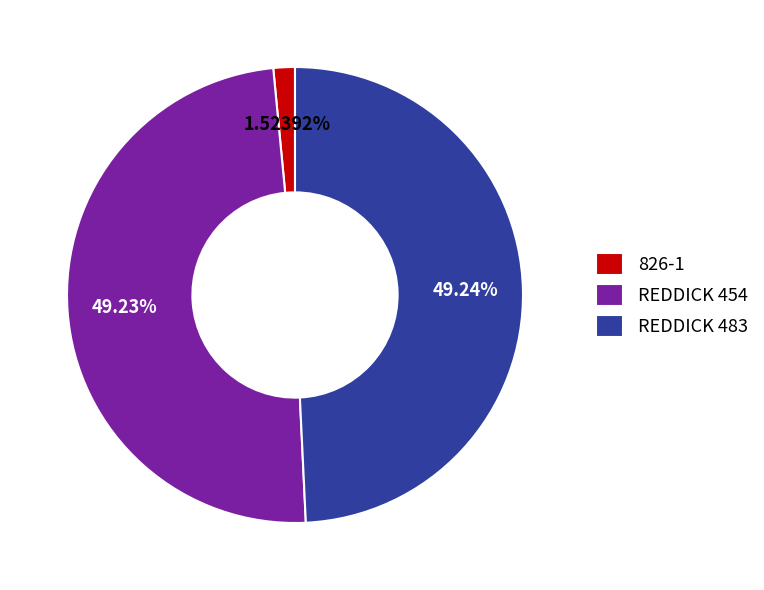

Is there a majority slice in this chart?

No